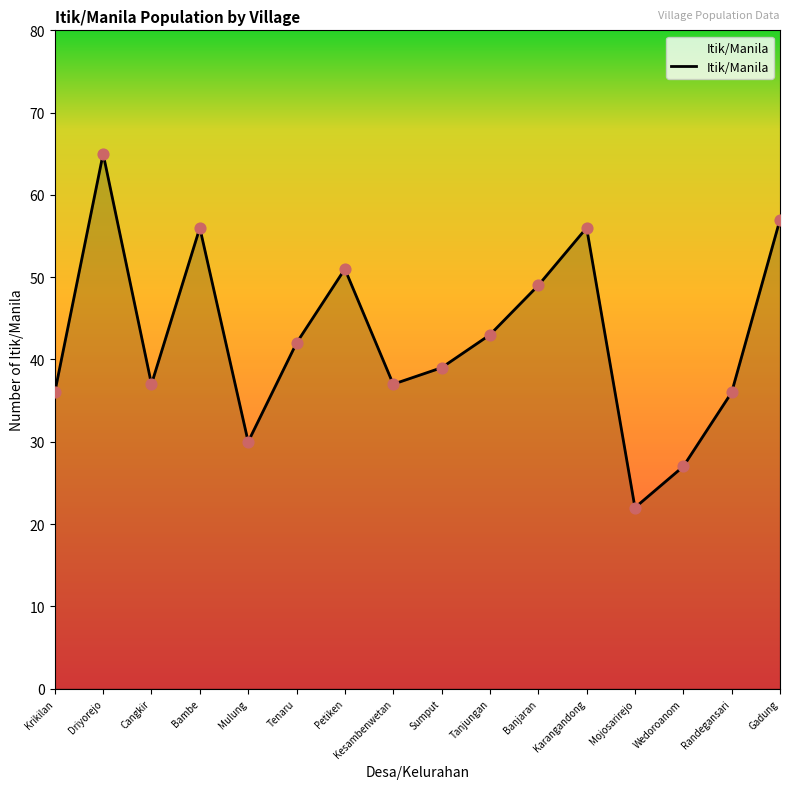

What is the change in value from Kesambenwetan to Tanjungan?

+6